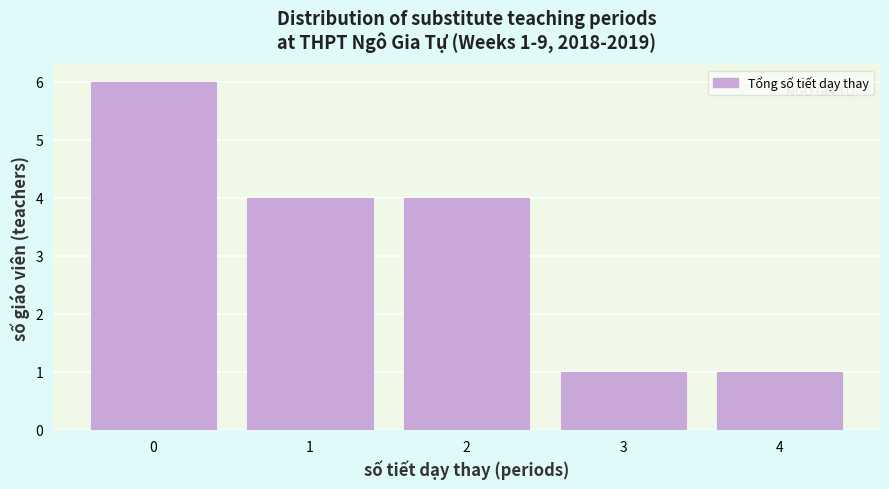

Reading left to right, what are all the values shown in this chart?

6	4	4	1	1